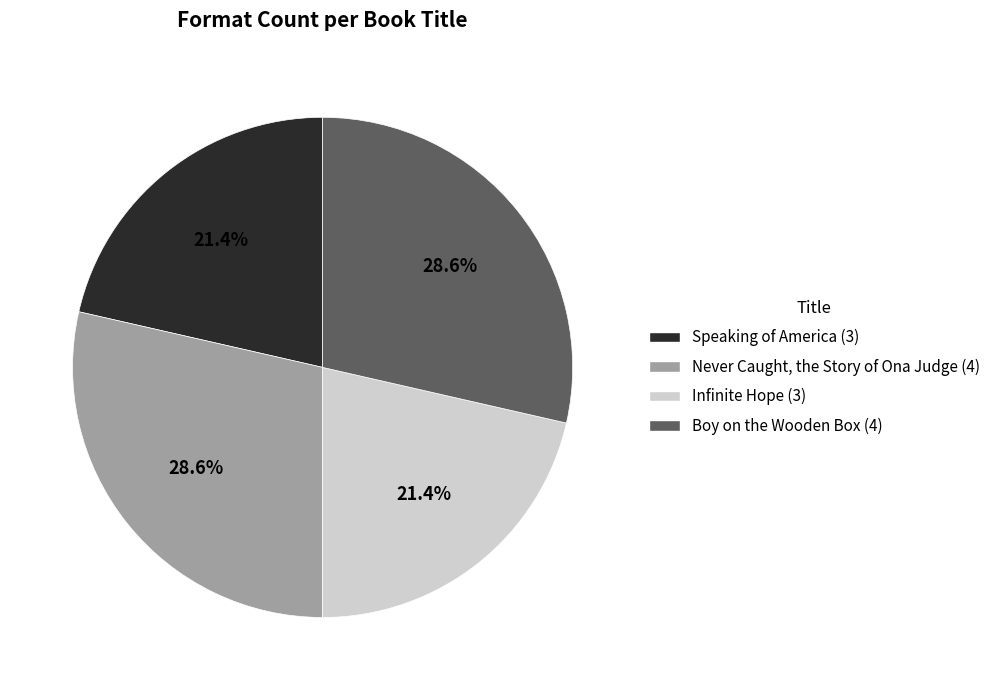

To the nearest percent, what portion does Speaking of America represent?

21%